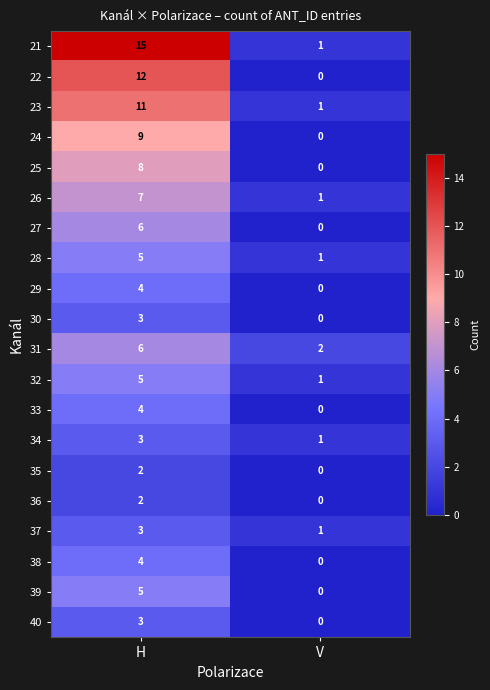

Count the number of categories in the chart.

2